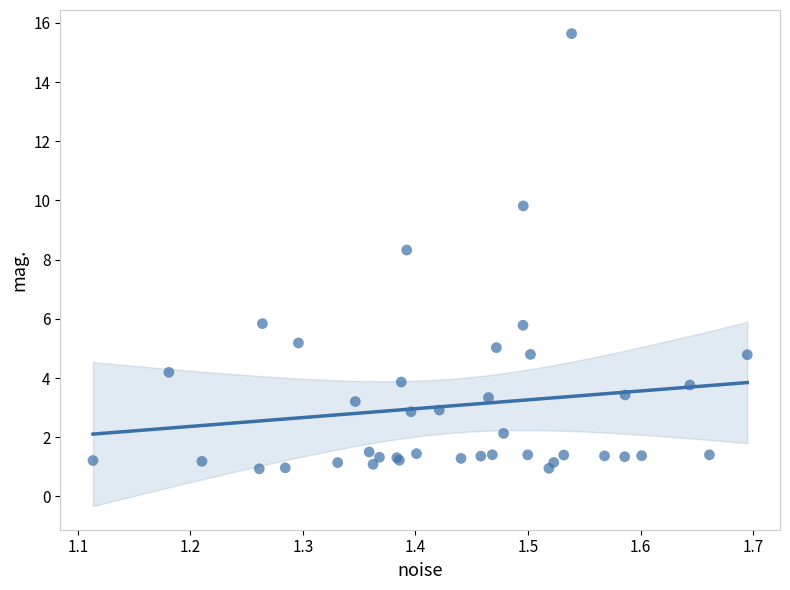

What Y value in the scatter plot is closest to 8?

8.3